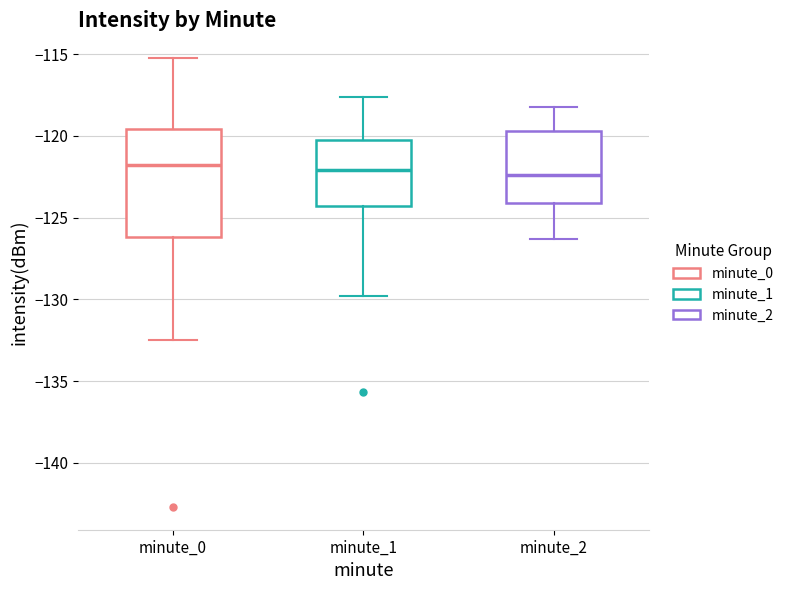

Reading left to right, read every box against the y-axis: the position of its median line, the range the box covers, and the ends of its whiskers. The values are not printed on the chart, so give them approximately, as read against the axis.

minute_0: median -122.0, box -126.0 to -119.5, whiskers -132.5 to -115.0
minute_1: median -122.0, box -124.5 to -120.5, whiskers -130.0 to -117.5
minute_2: median -122.5, box -124.0 to -119.5, whiskers -126.5 to -118.0